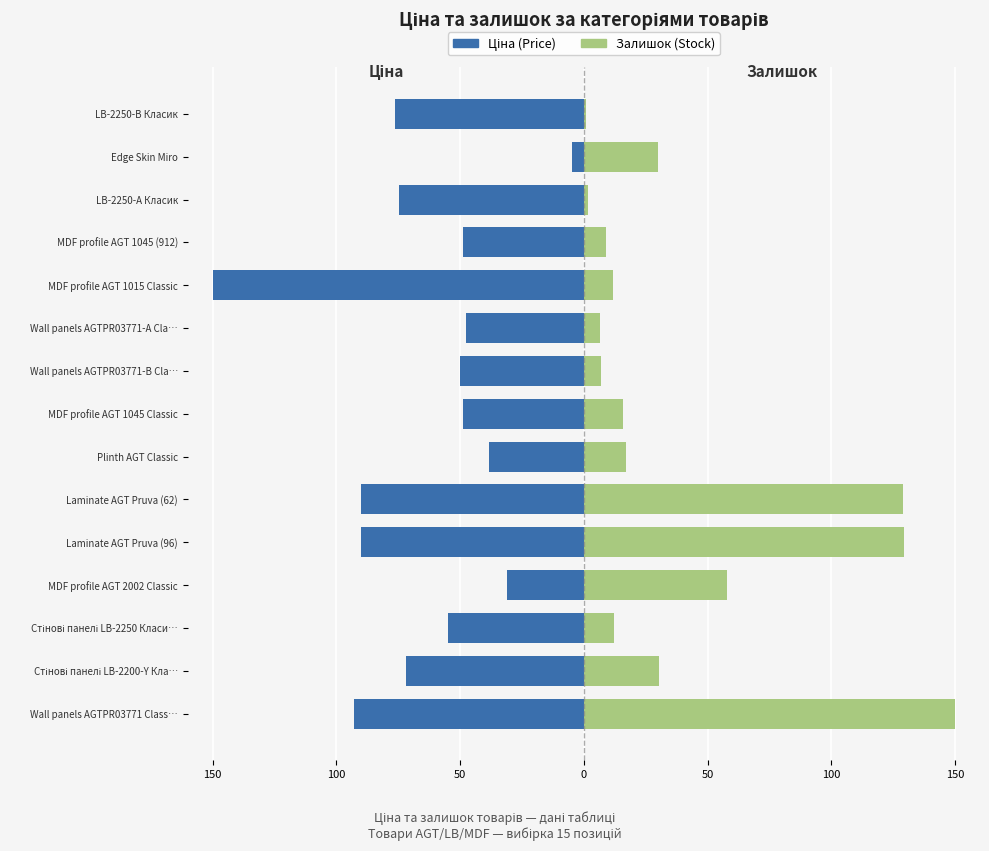

The value of Ціна (Price) at Стінові панелі LB-2250 Класи… is -55.0. True or false?

True